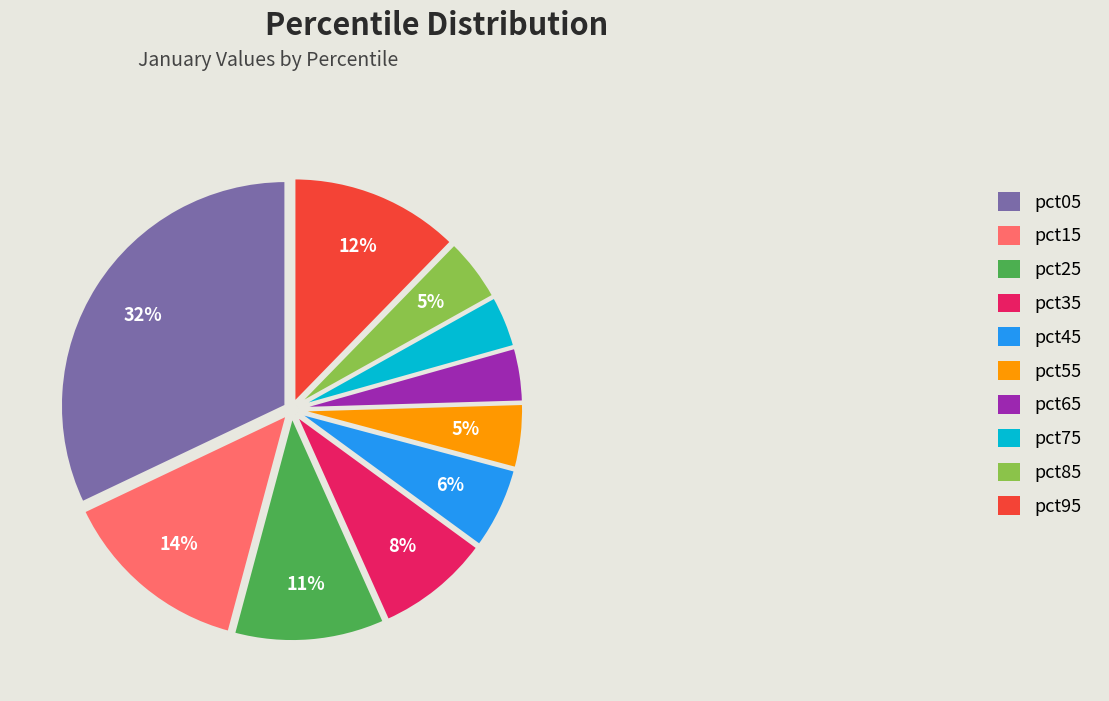

Combined, do pct25 and pct15 account for over 50%?

No